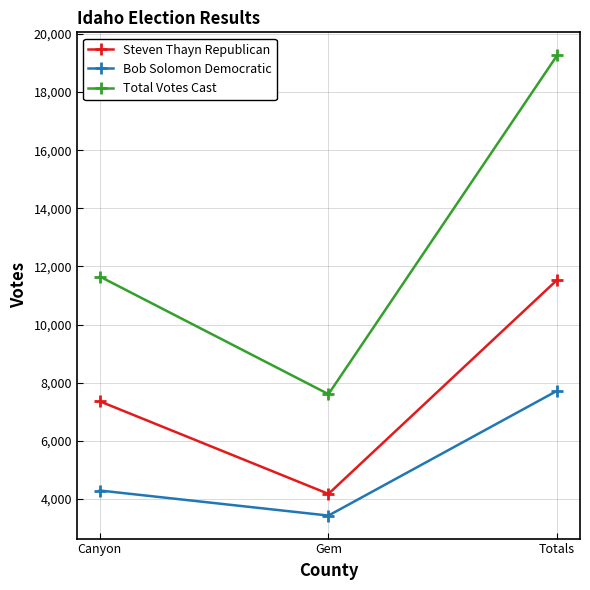

Which category has the highest value across all series?

Totals